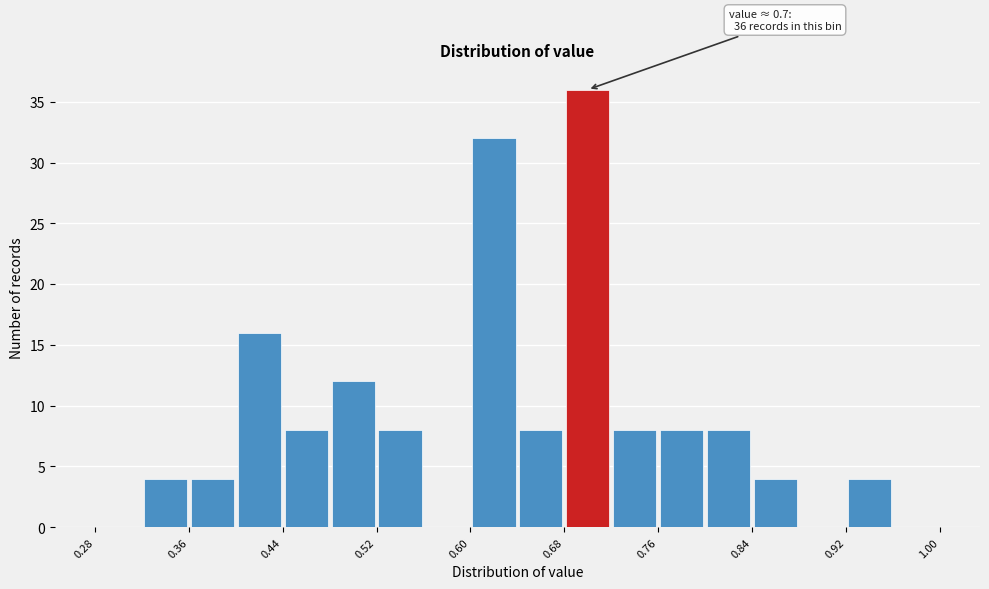

Over which range of the x-axis is the bar tallest?

0.68 to 0.72